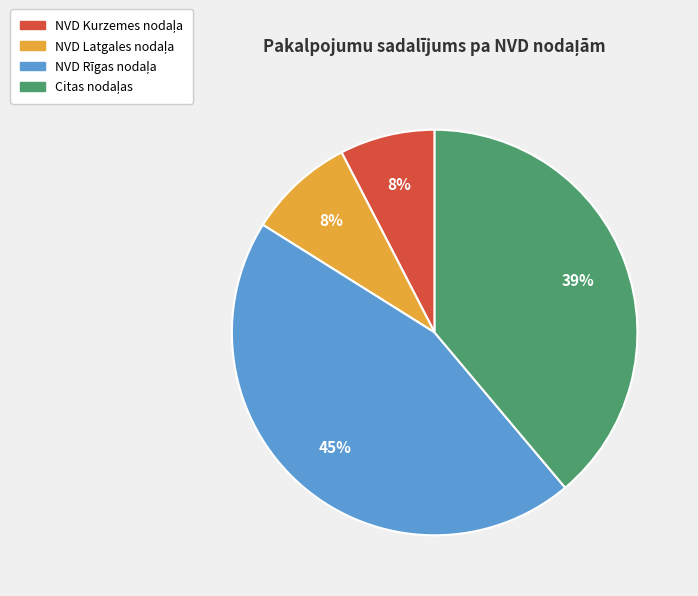

Is there a majority slice in this chart?

No